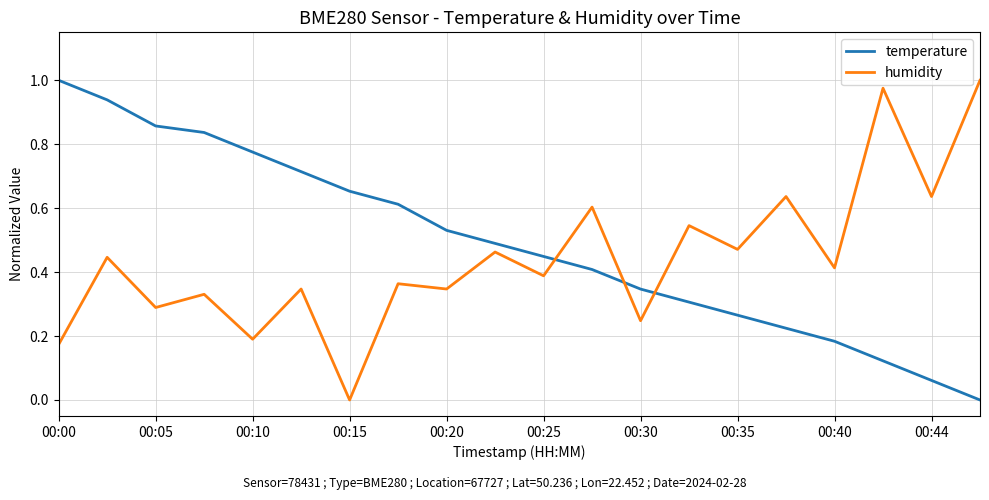

Does the chart have visible grid lines?

Yes